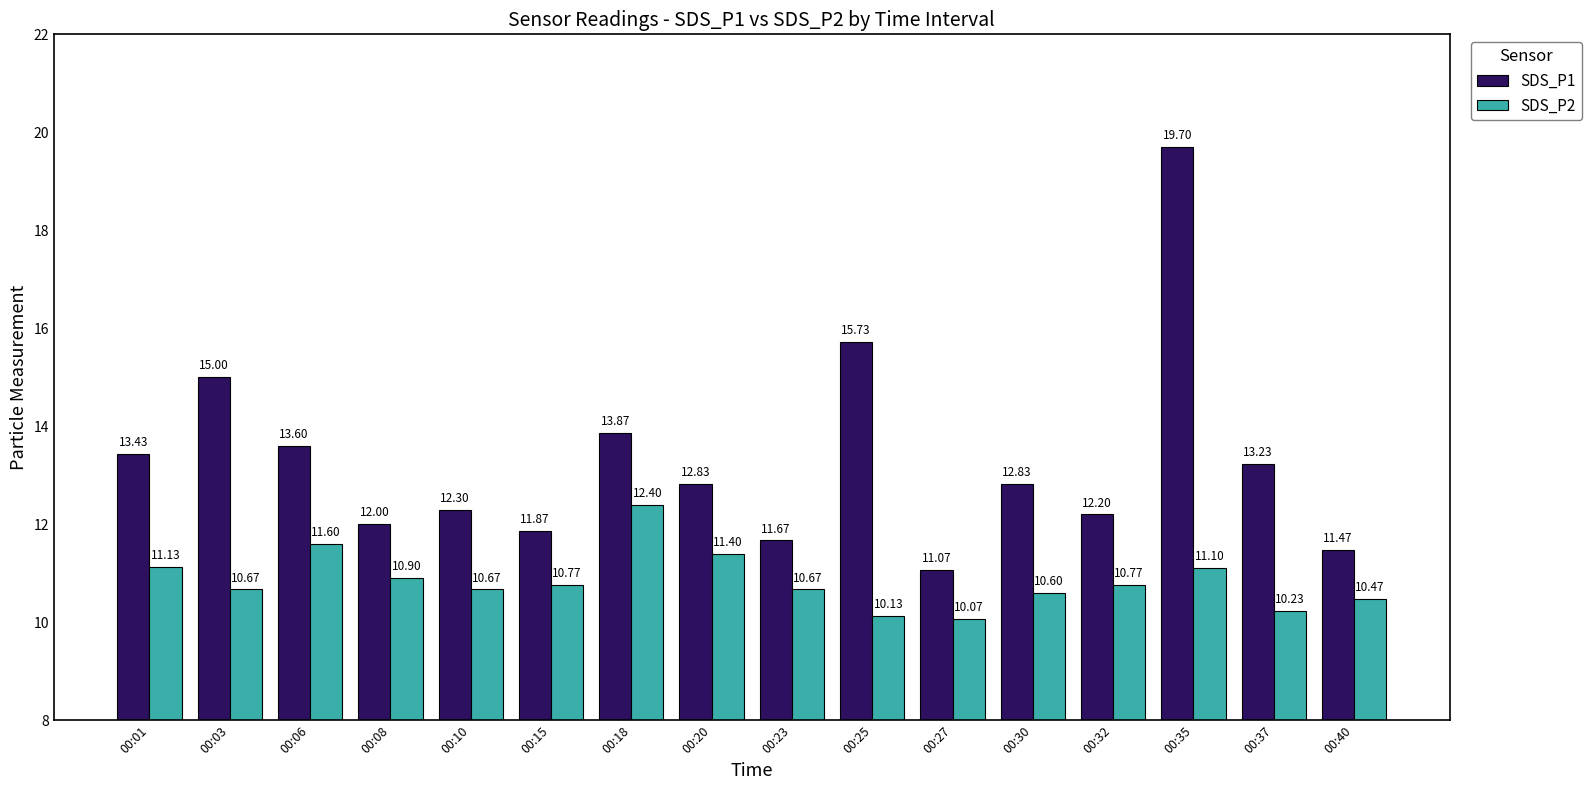

How many bars are there in each group?

2